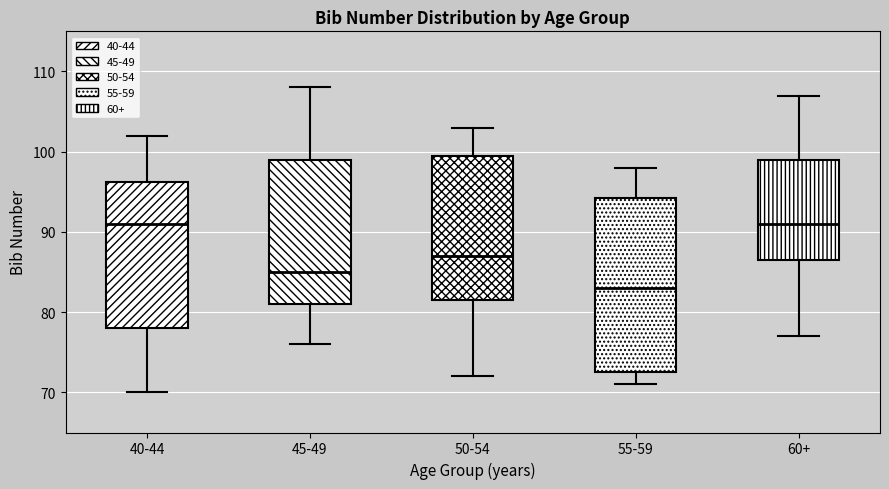

Comparing the boxes themselves (not the whiskers), which one is the tallest?

55-59